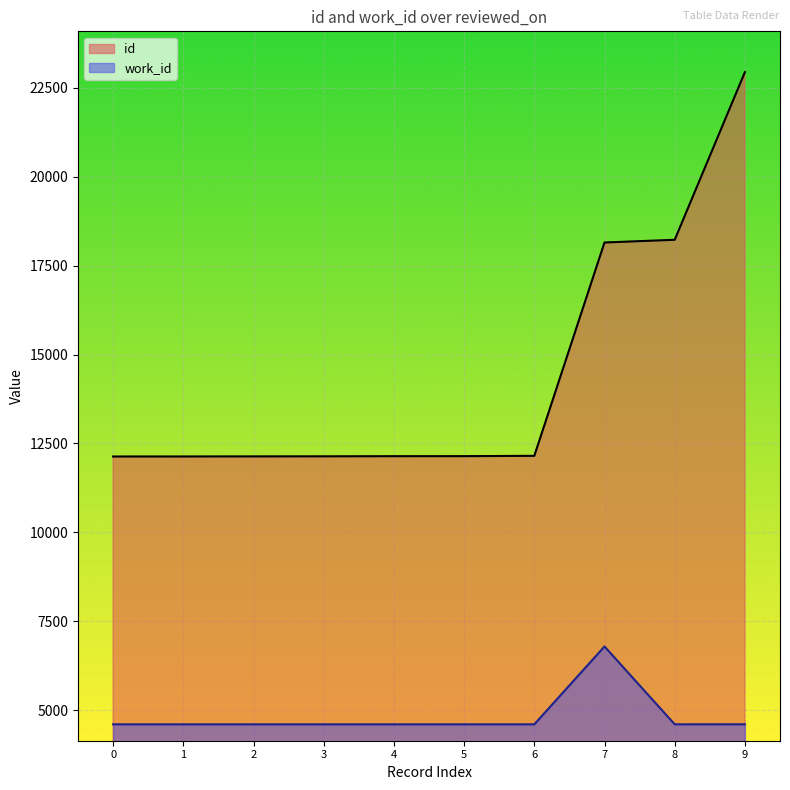

What is the smallest value displayed?

4610